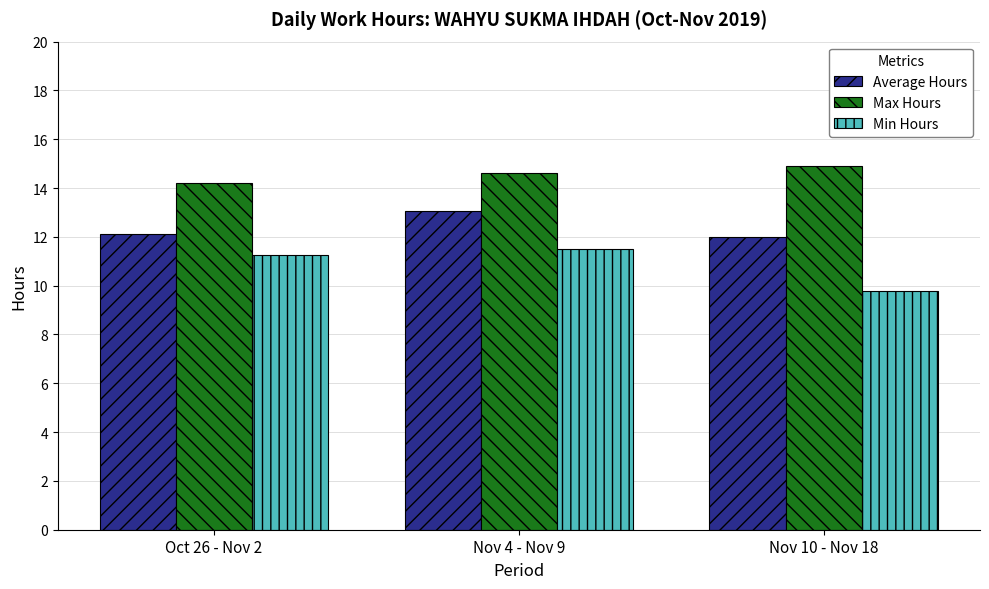

At which label is Max Hours closest to 14?

Oct 26 - Nov 2